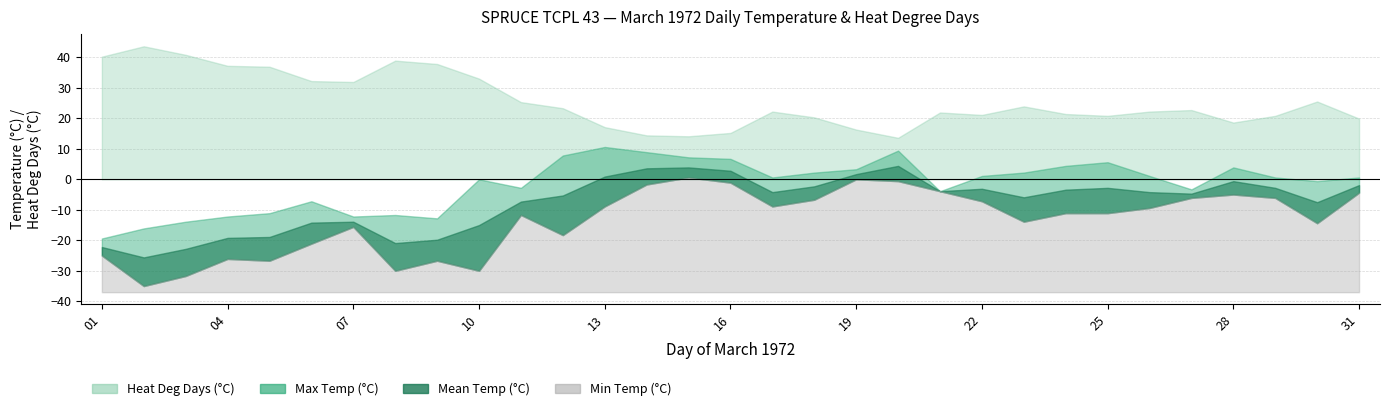

At which category is the sum across all series the highest?

20